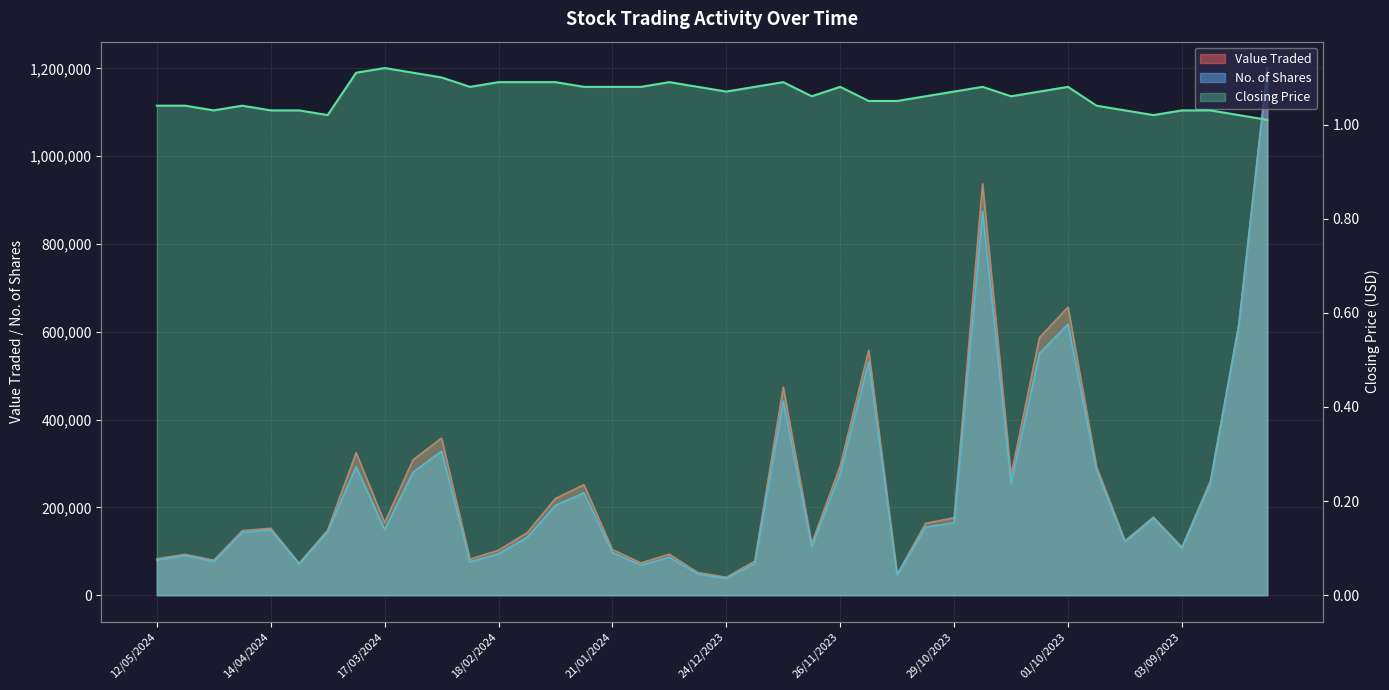

True or false: Value Traded and Closing cross at least once.

False